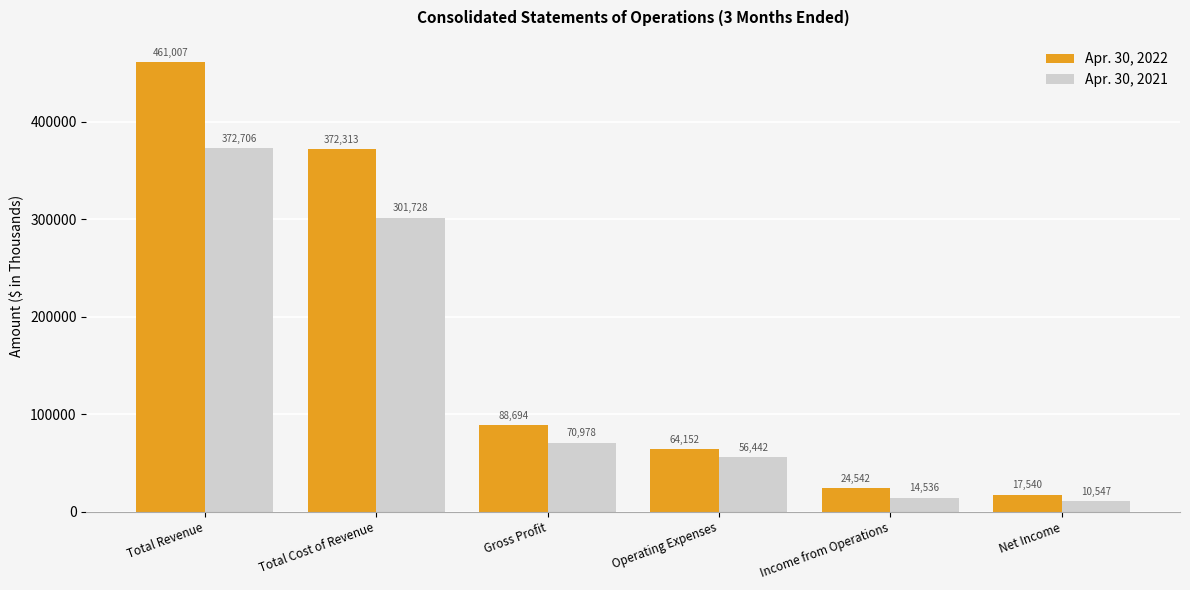

Which series has the widest spread of values?

Apr. 30, 2022